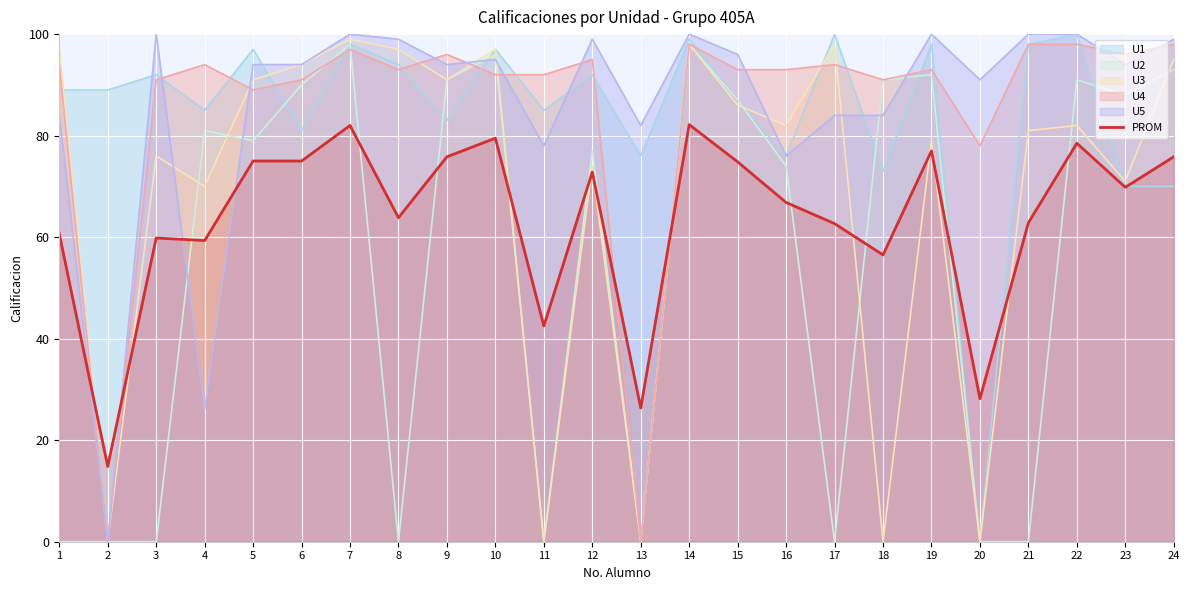

Rank the categories by value from lowest to highest.

2, 13, 20, 11, 18, 4, 3, 1, 17, 21, 8, 16, 23, 12, 15, 5, 6, 9, 24, 19, 22, 10, 7, 14